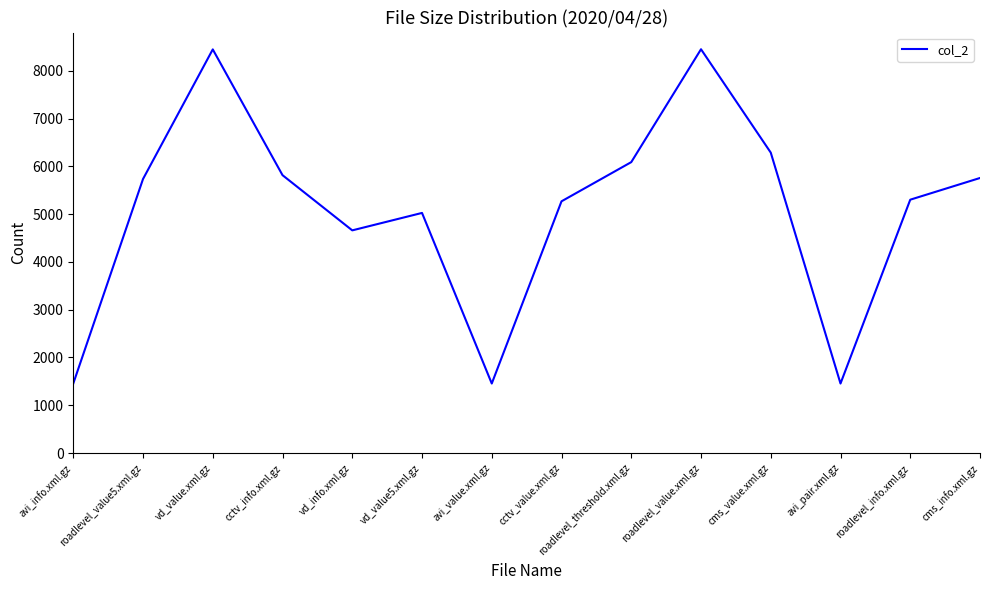

Where is the first local minimum?

vd_info.xml.gz